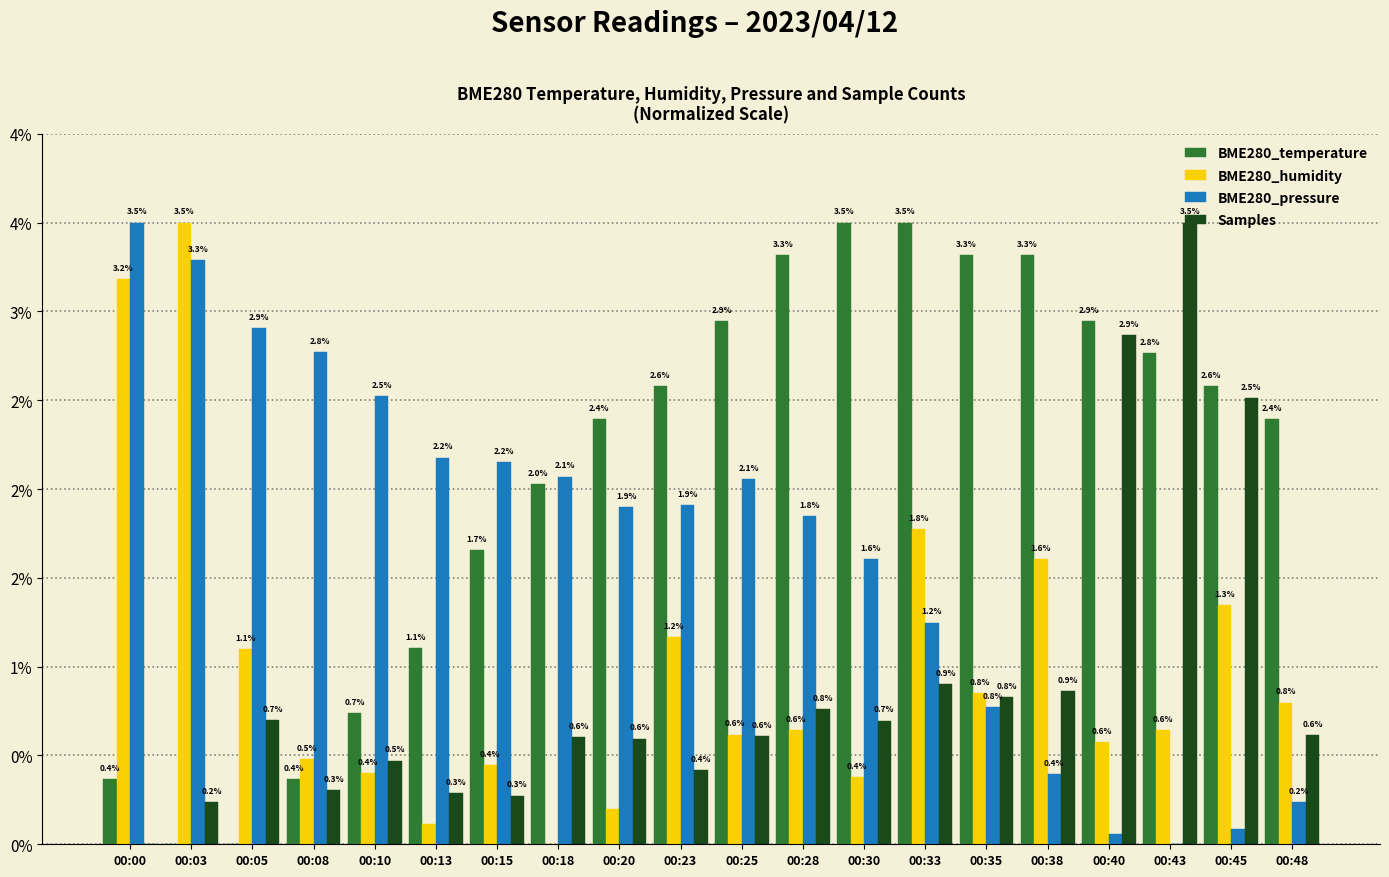

What is the difference between the second highest and second lowest values in the BME280_temperature series?

3.5